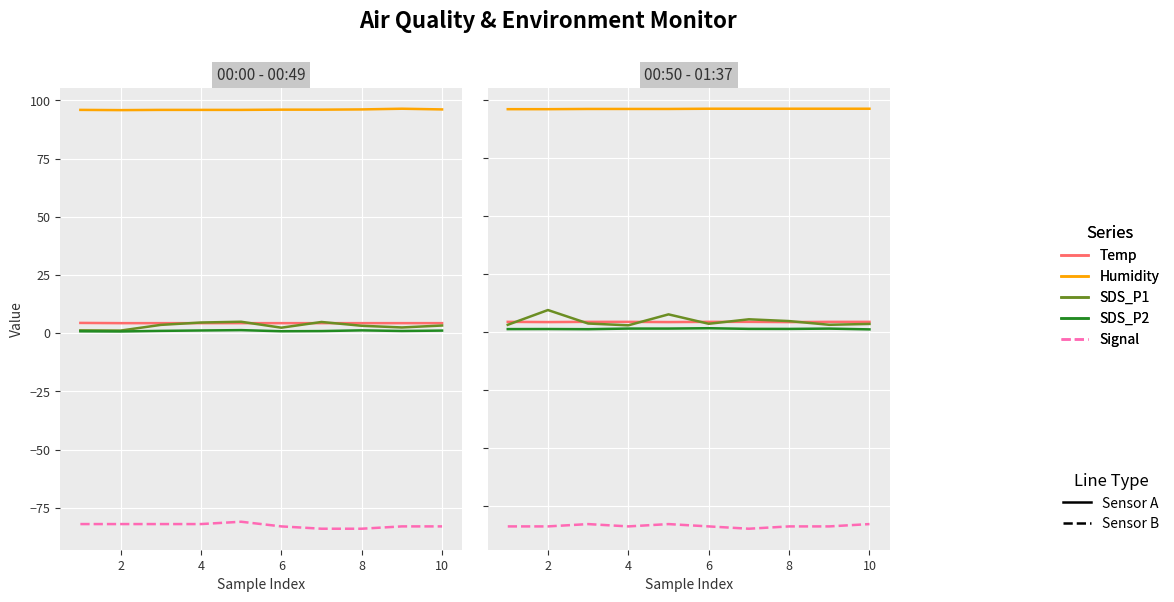

True or false: SDS_P2 and Temp cross at least once.

False